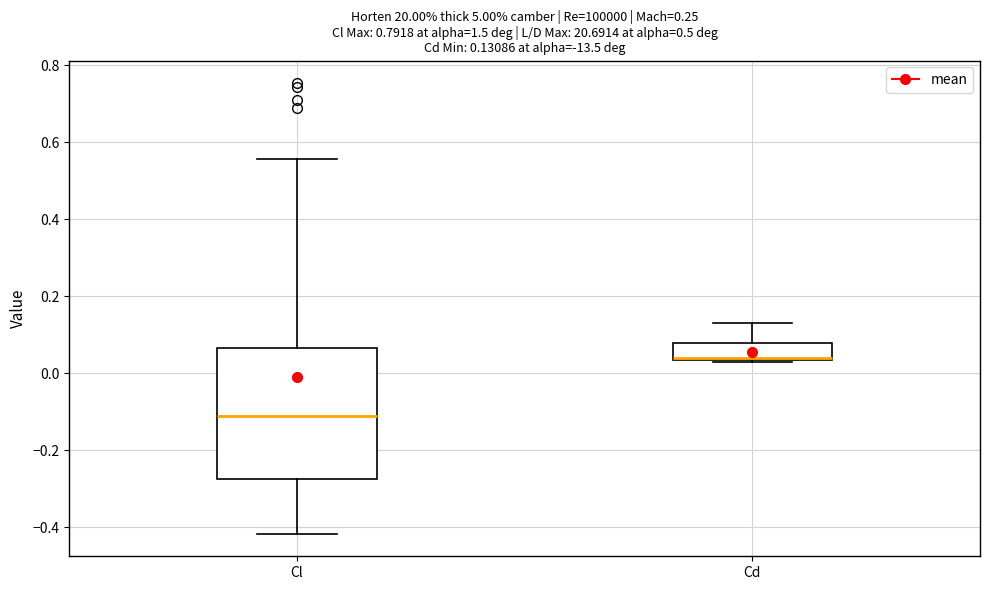

Which box is the tallest, from its lower edge to its upper edge?

Cl